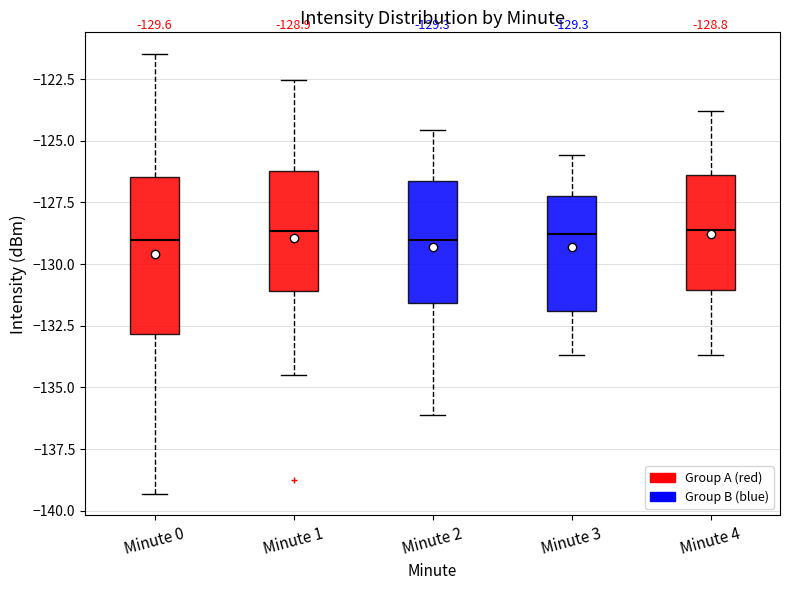

Which box is the tallest, from its lower edge to its upper edge?

Minute 0